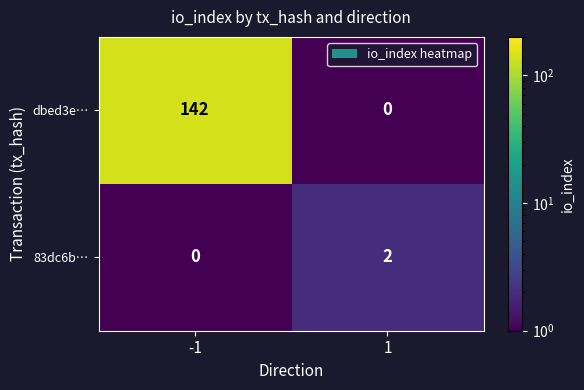

The 83dc6b… series shows 2 at 1. True or false?

True